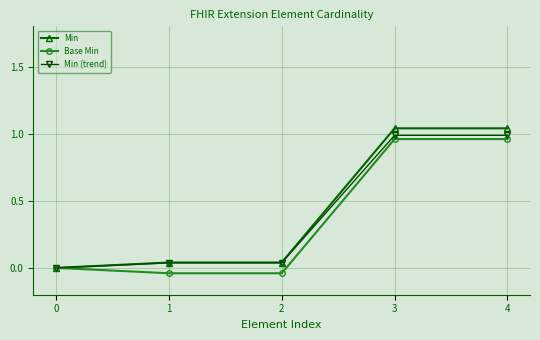

What is the spread (max minus min) of values at 3?

0.1